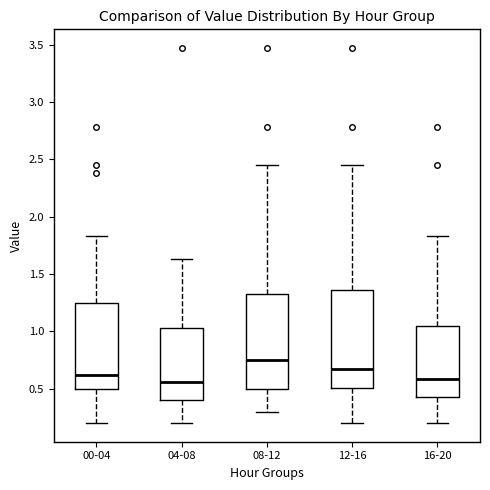

Which box has the highest median line?

08-12